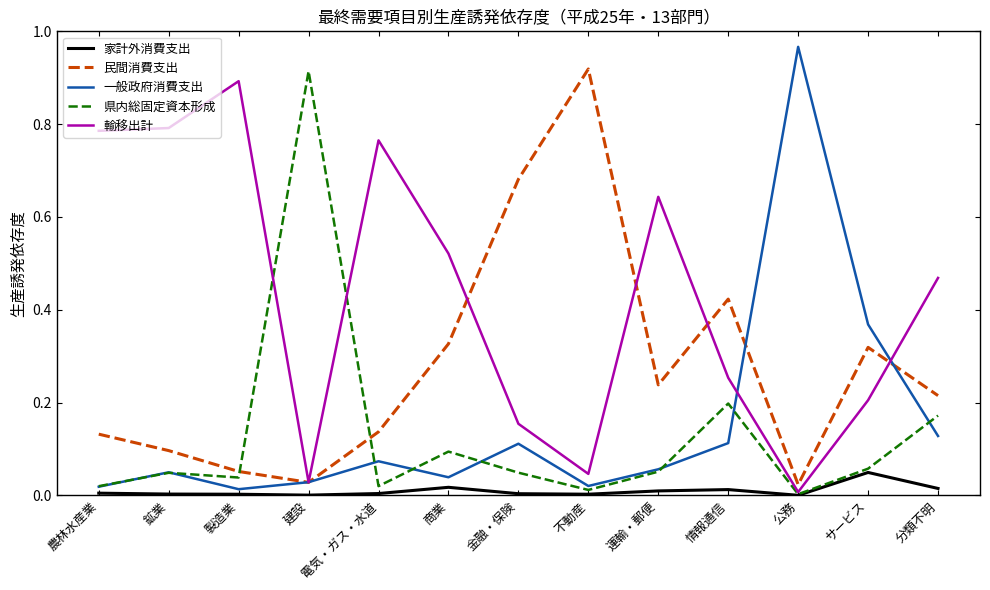

True or false: 家計外消費支出 and 民間消費支出 intersect in this chart.

False